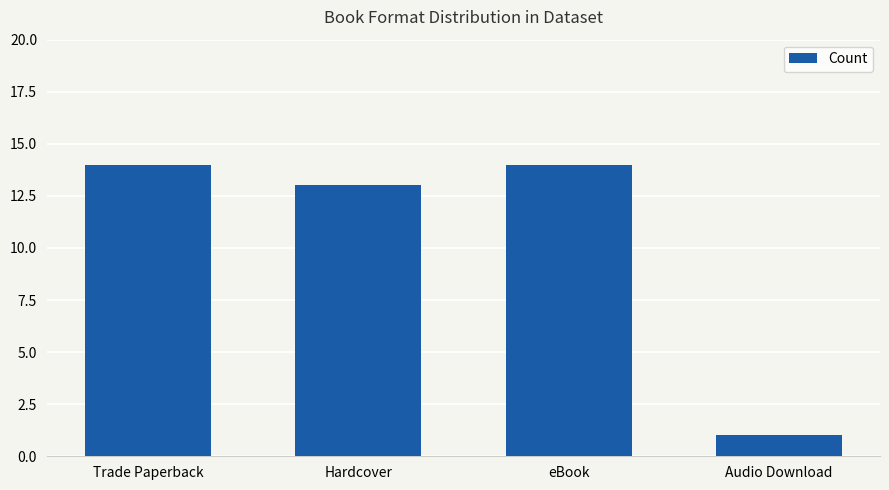

What is the smallest value displayed?

1